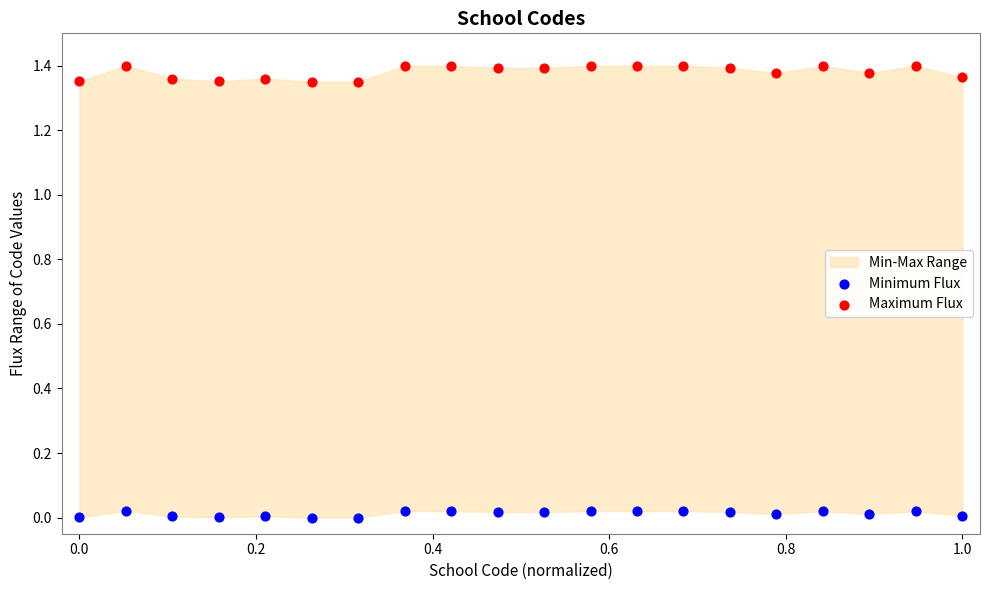

Across all data points, what is the range of X values (max minus min)?

1.0